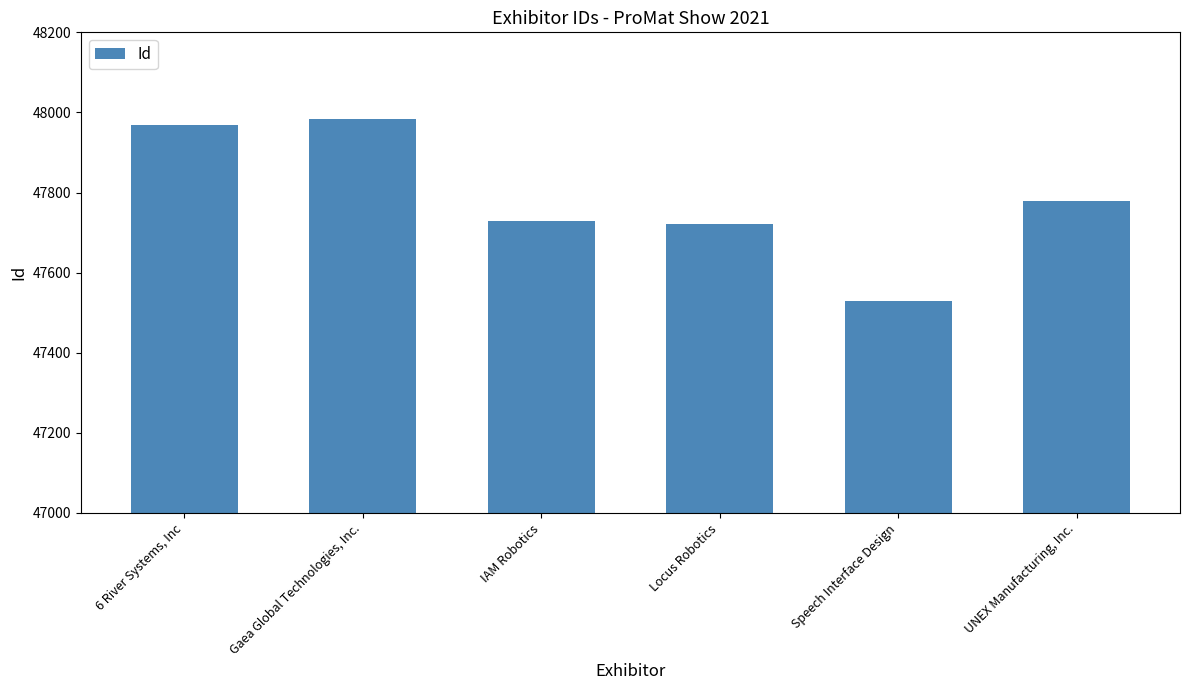

What is the difference between the values at Locus Robotics and UNEX Manufacturing, Inc.?

59